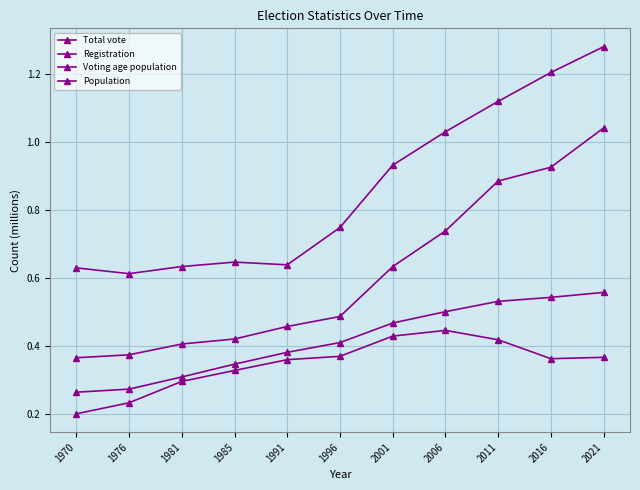

True or false: Total vote has a value of 0.6 at 1991.

False